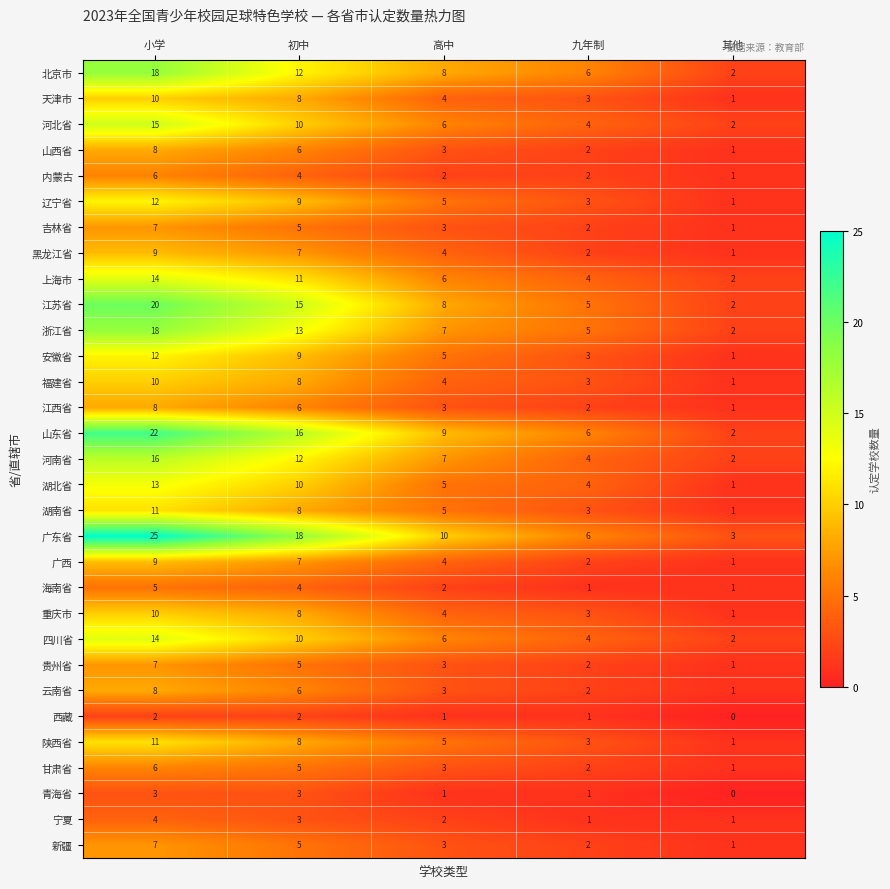

How many categories are shown in the chart?

5